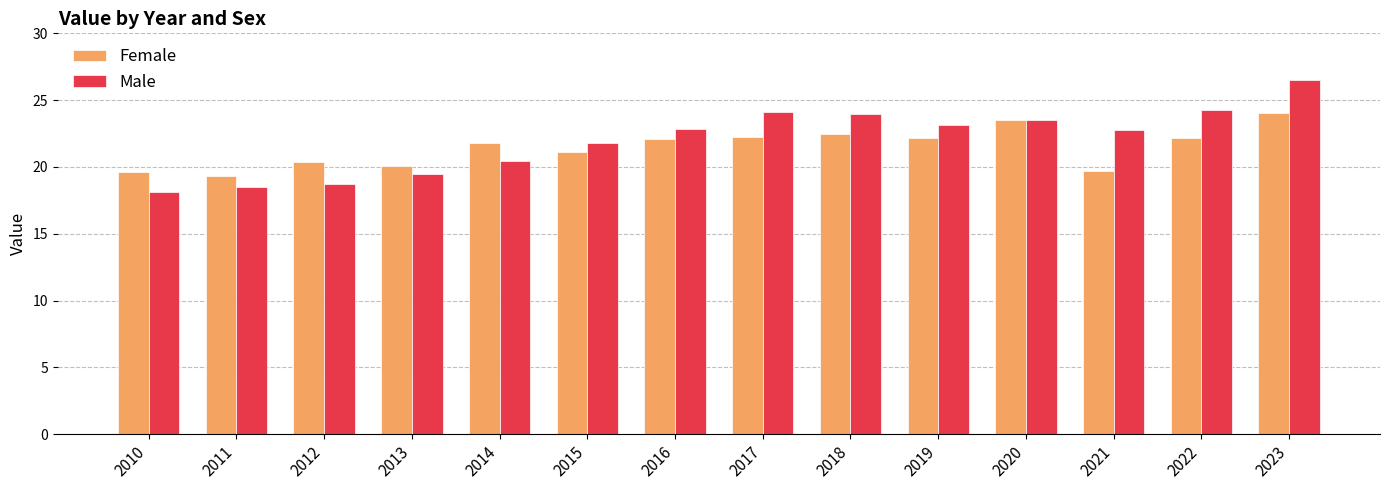

How many values in the Male series are below 22?

6